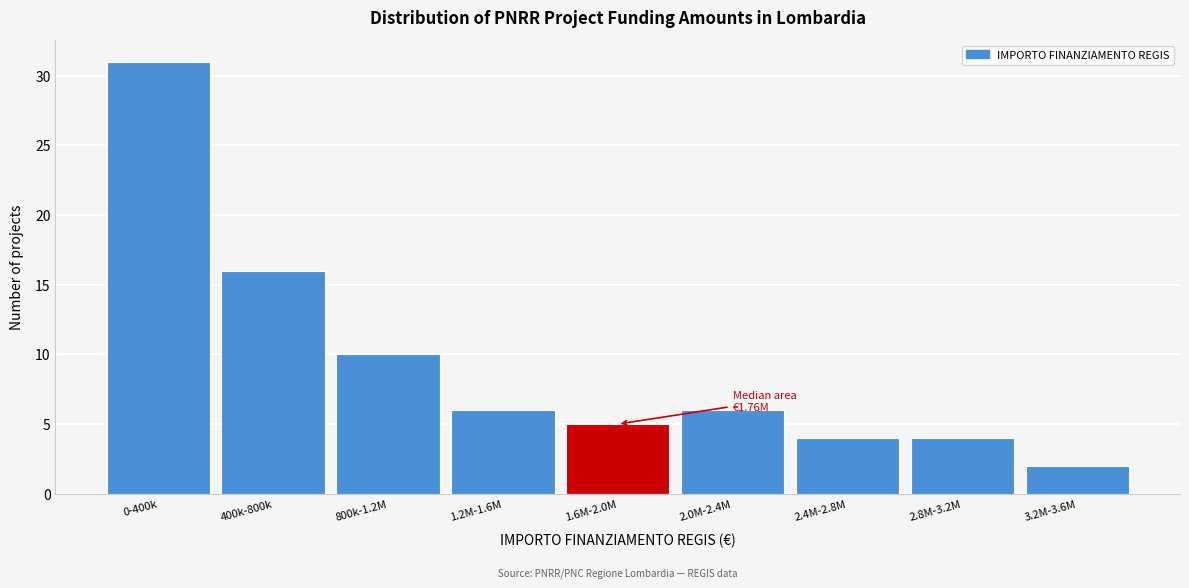

Reading right to left, transcribe all the data shown in this chart.

3.2M-3.6M=2	2.8M-3.2M=4	2.4M-2.8M=4	2.0M-2.4M=6	1.6M-2.0M=5	1.2M-1.6M=6	800k-1.2M=10	400k-800k=16	0-400k=31